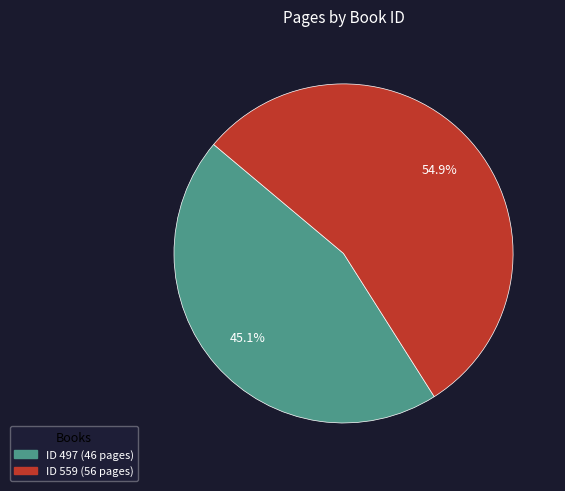

How many segments does this pie chart have?

2